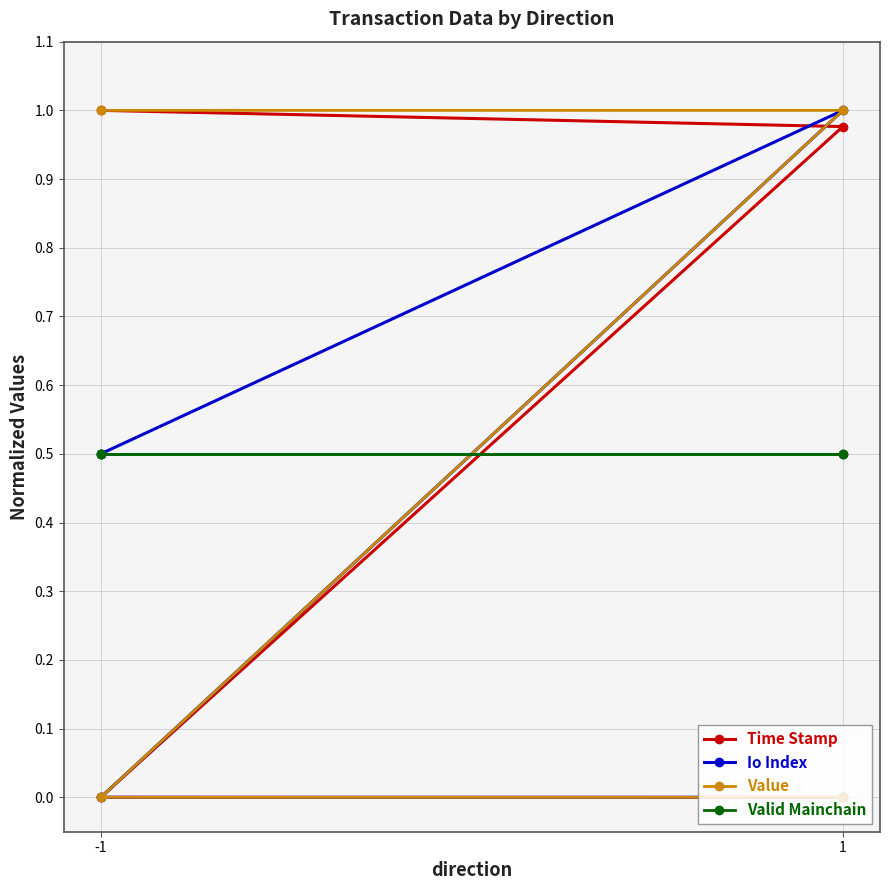

Is it true that Value equals 0.3 at 1?

False